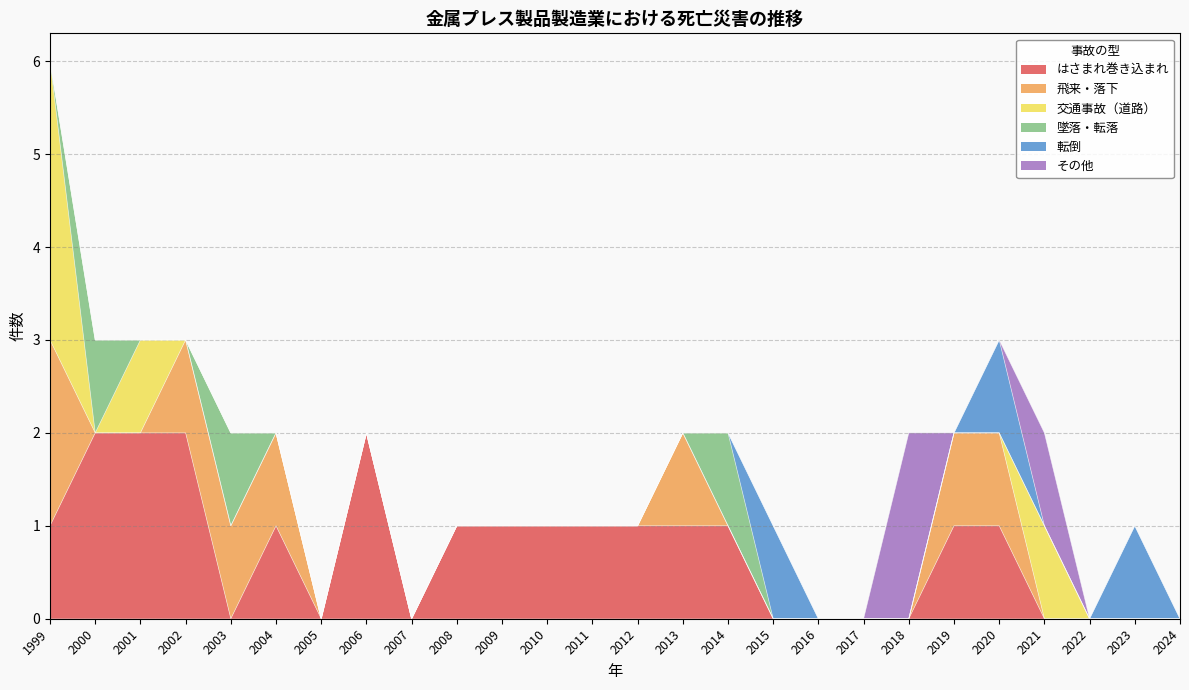

Which category has the highest value in the 転倒 series?

2015